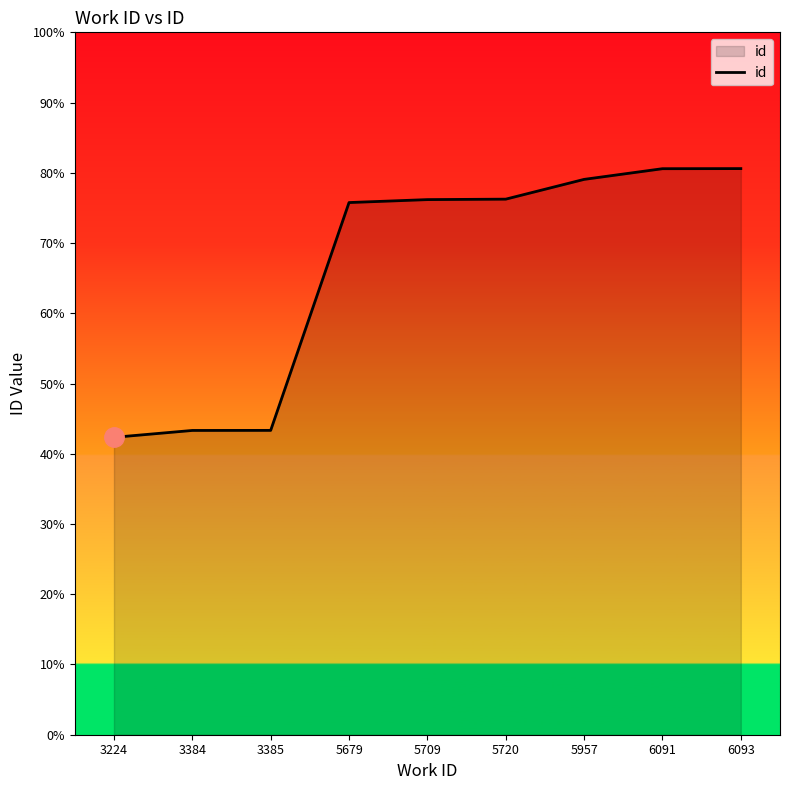

Is this an area chart (filled region under the line)?

Yes